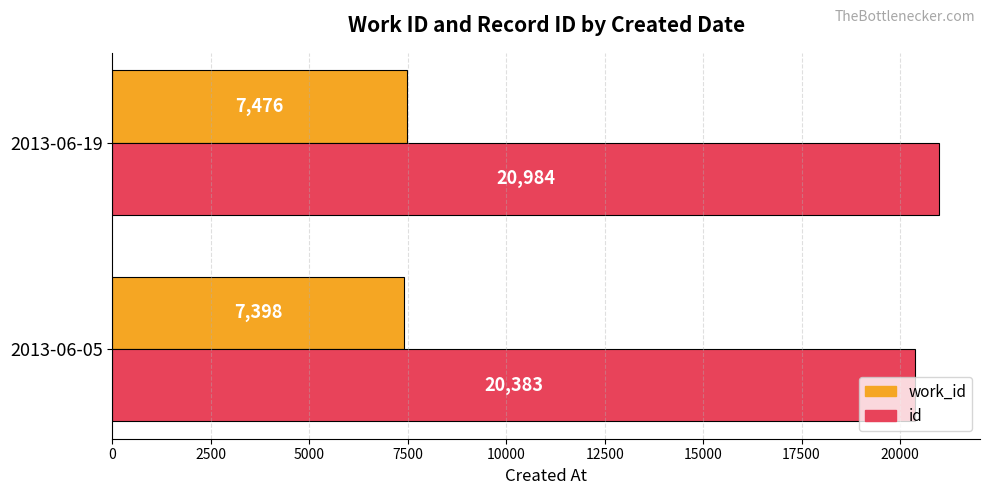

What are all the series names shown in the legend?

work_id, id